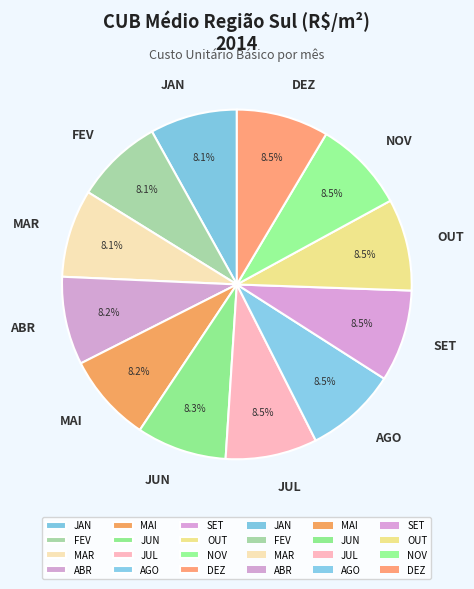

What is the ratio of the value at DEZ to the value at NOV?

1.0